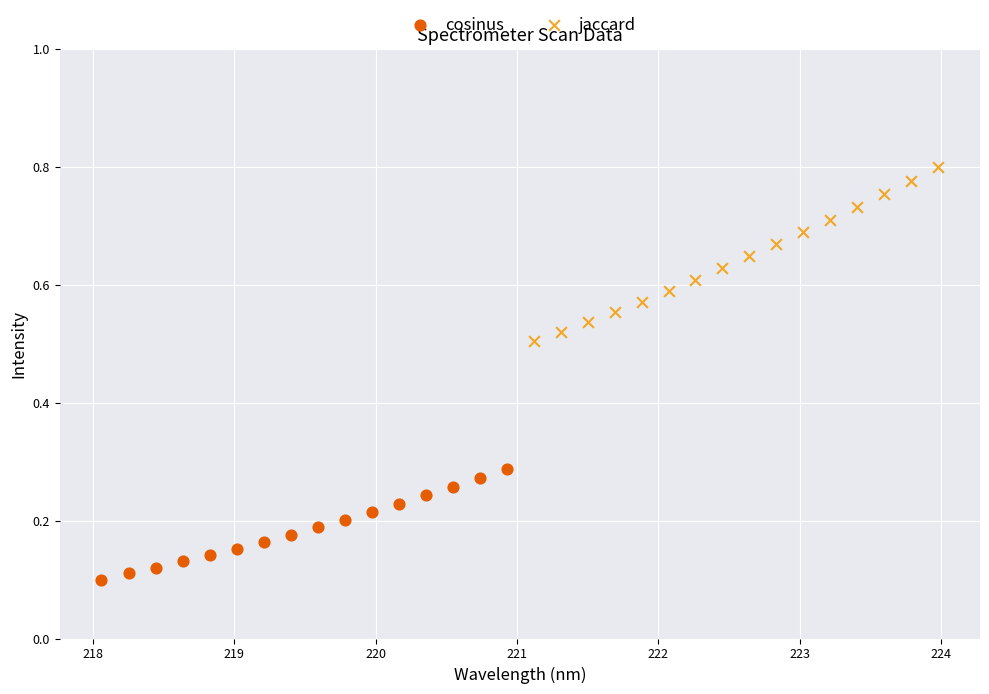

Which series reaches the maximum Y coordinate?

jaccard